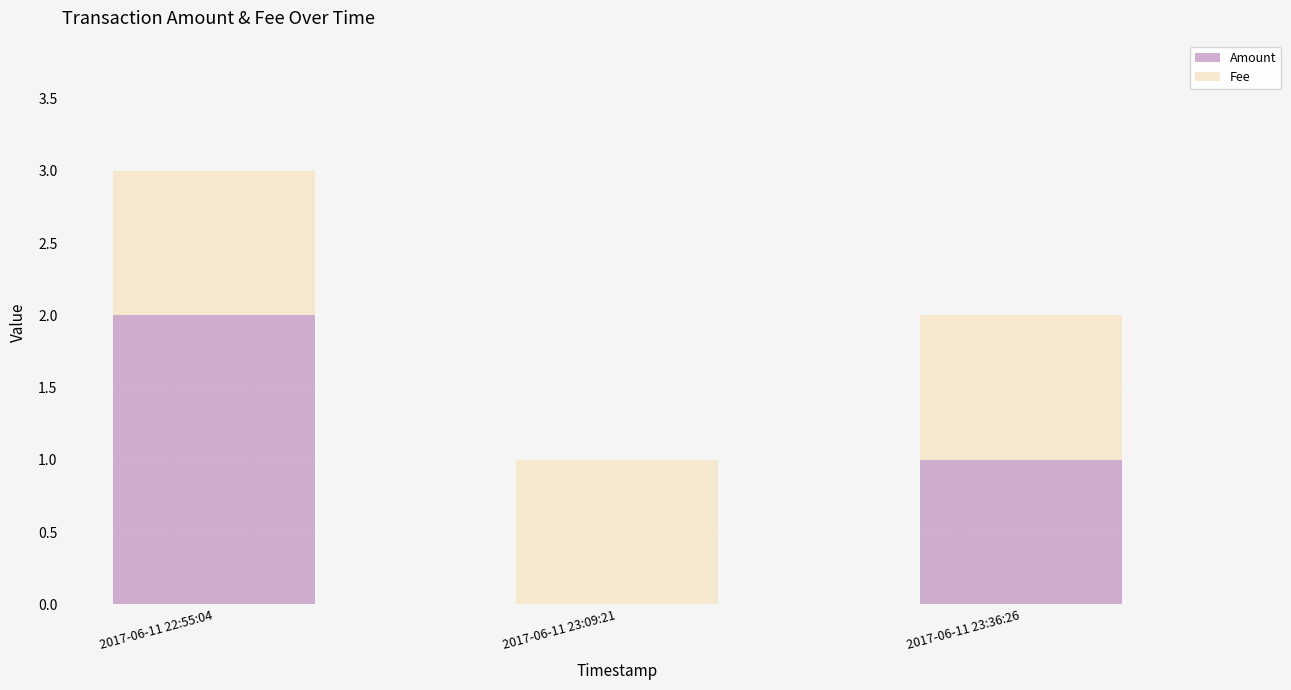

Reading right to left, transcribe the values for Amount.

2017-06-11 23:36:26=1	2017-06-11 23:09:21=0	2017-06-11 22:55:04=2